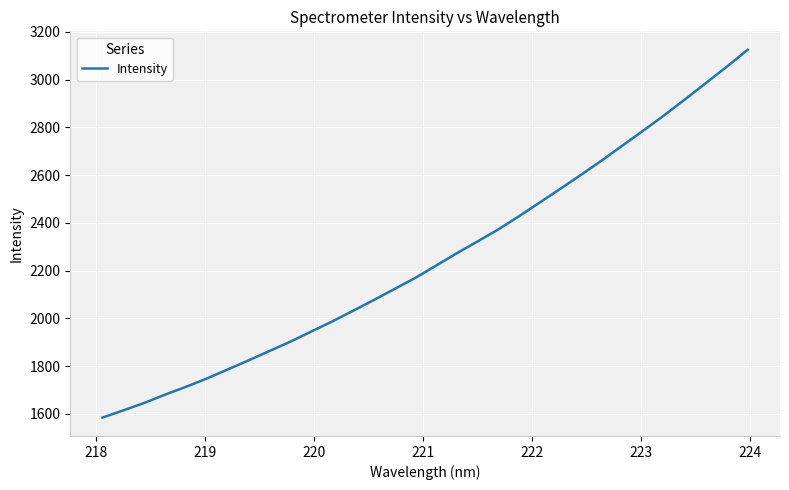

What is the difference between the maximum and minimum values?

1539.9